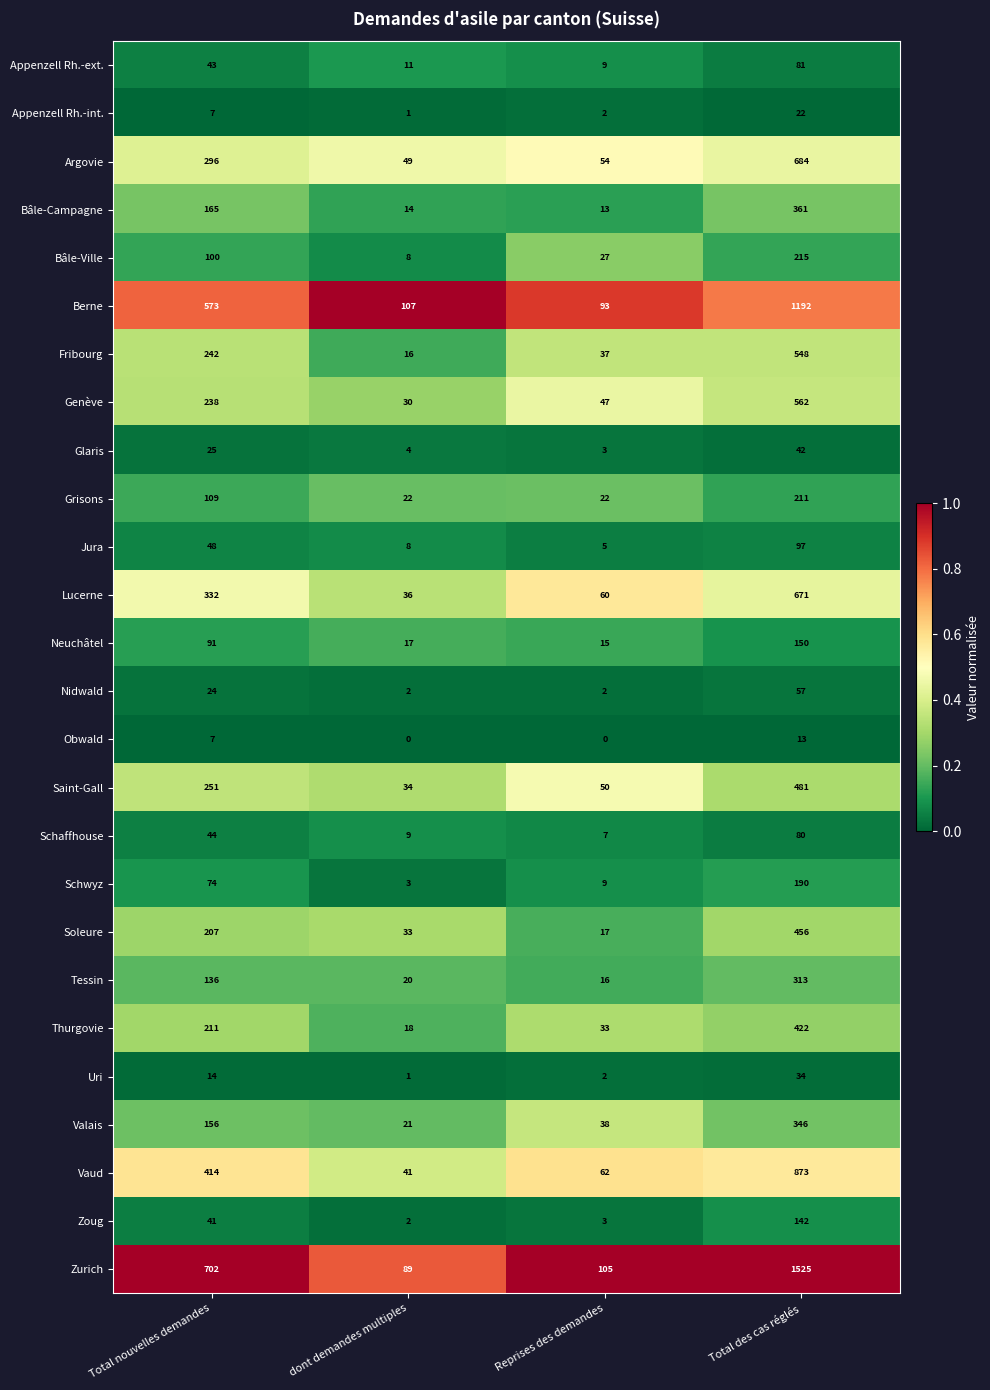

Which category has the highest value in the Soleure series?

Total des cas réglés